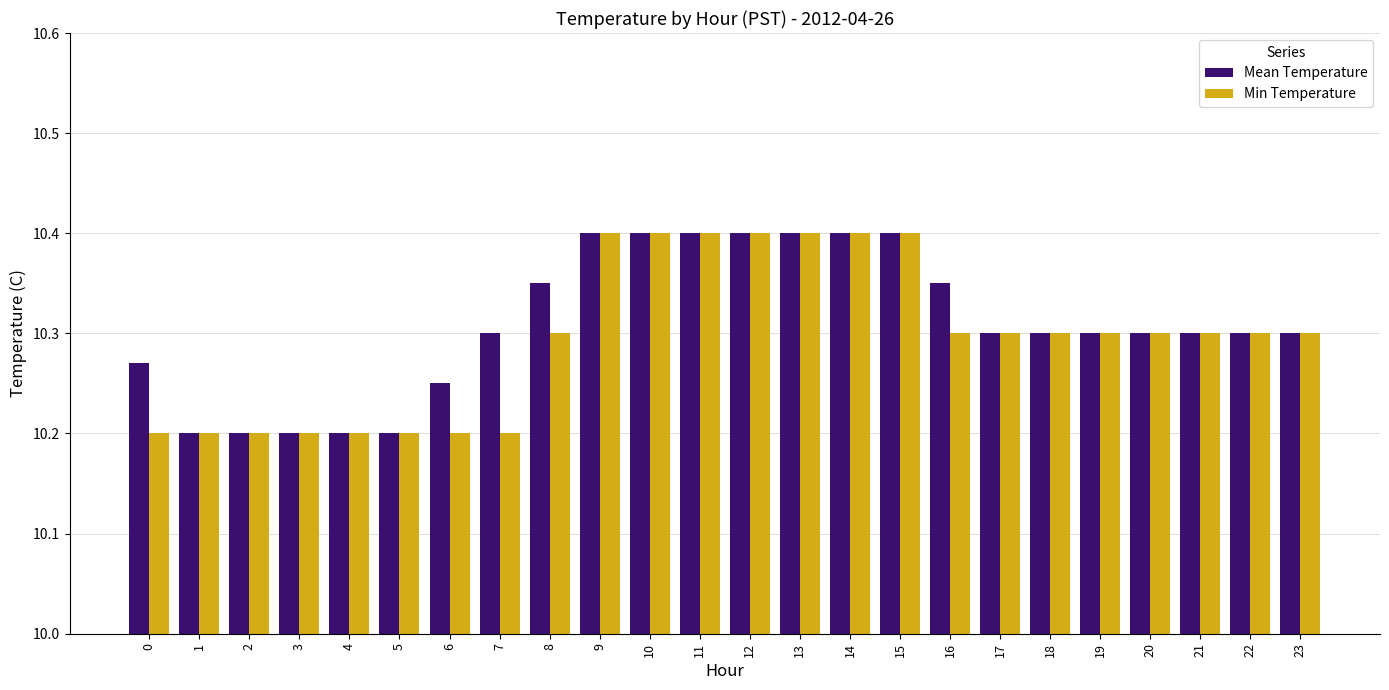

Which series has the largest total across all categories?

Mean Temperature